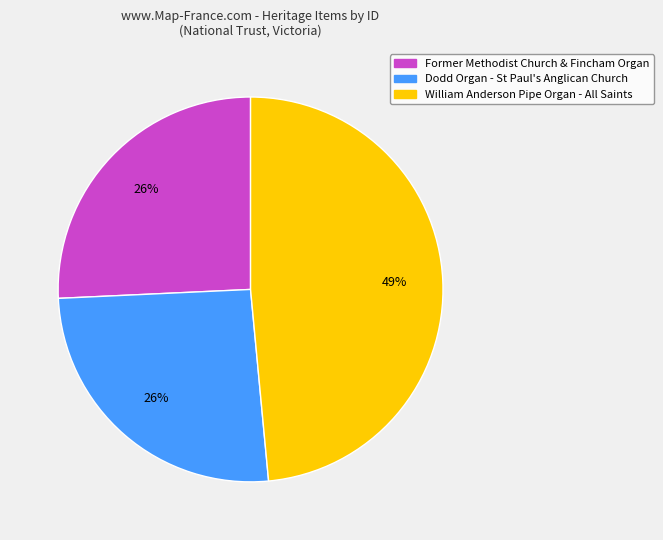

How many segments does this pie chart have?

3